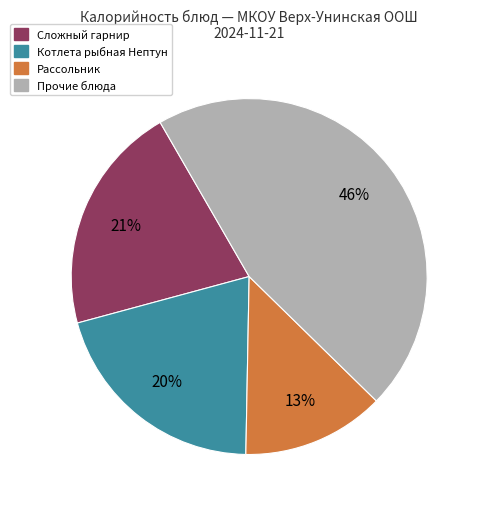

Is there a majority slice in this chart?

No